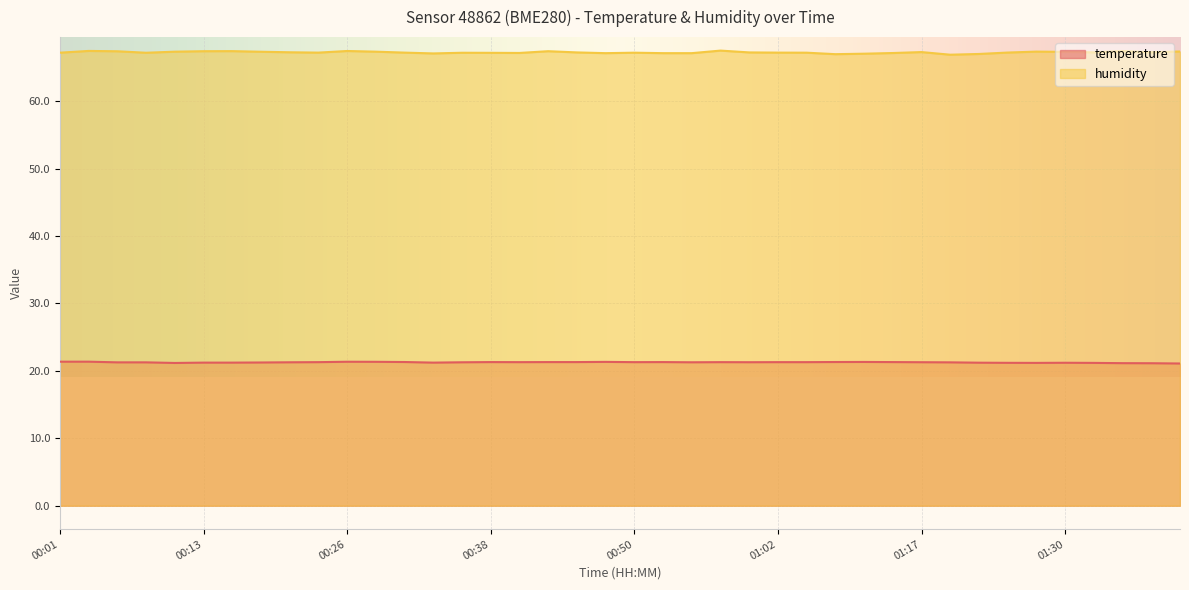

How many values in the humidity series exceed 67?

37